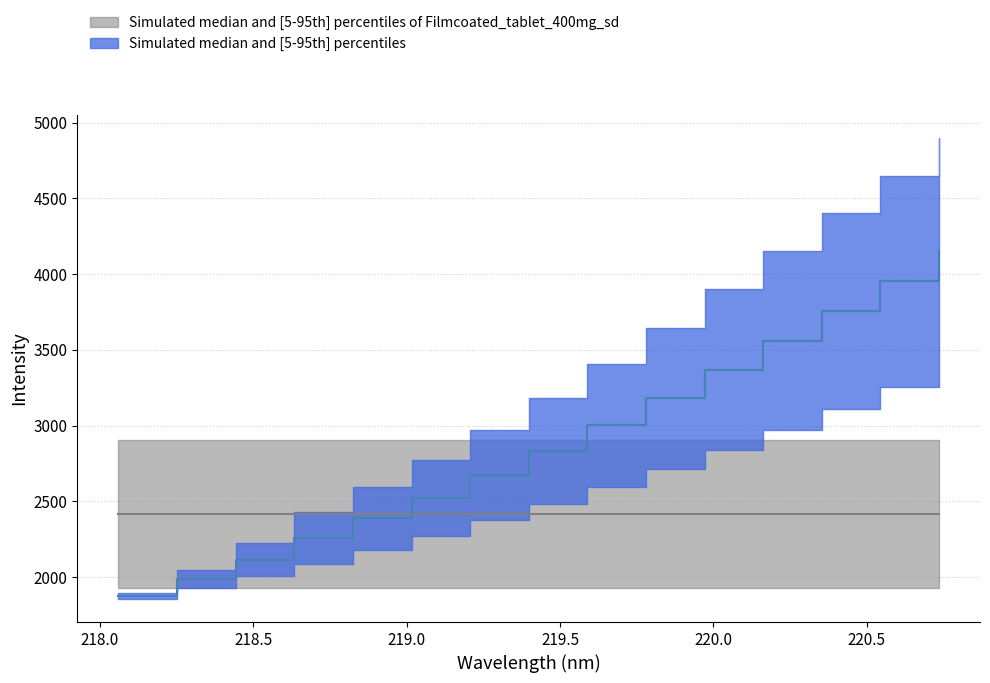

Reading left to right, transcribe all the data shown in this chart.

upper_blue: 218.0596=1891.2	218.2508=2046.2	218.442=2223.6	218.6332=2427.1	218.8244=2595.8	219.0156=2771.8	219.2067=2972.0	219.3979=3183.0	219.589=3406.4	219.7801=3644.8	219.9712=3900.0	220.1623=4150.0	220.3533=4400.0	220.5444=4650.0	220.7354=4900.0
lower_blue: 218.0596=1855.0	218.2508=1926.5	218.442=2005.3	218.6332=2088.2	218.8244=2177.8	219.0156=2271.9	219.2067=2373.5	219.3979=2480.8	219.589=2595.8	219.7801=2712.9	219.9712=2838.8	220.1623=2972.0	220.3533=3110.6	220.5444=3255.3	220.7354=3406.4
upper_gray: 218.0596=2904.7	218.2508=2904.7	218.442=2904.7	218.6332=2904.7	218.8244=2904.7	219.0156=2904.7	219.2067=2904.7	219.3979=2904.7	219.589=2904.7	219.7801=2904.7	219.9712=2904.7	220.1623=2904.7	220.3533=2904.7	220.5444=2904.7	220.7354=2904.7
lower_gray: 218.0596=1926.5	218.2508=1926.5	218.442=1926.5	218.6332=1926.5	218.8244=1926.5	219.0156=1926.5	219.2067=1926.5	219.3979=1926.5	219.589=1926.5	219.7801=1926.5	219.9712=1926.5	220.1623=1926.5	220.3533=1926.5	220.5444=1926.5	220.7354=1926.5